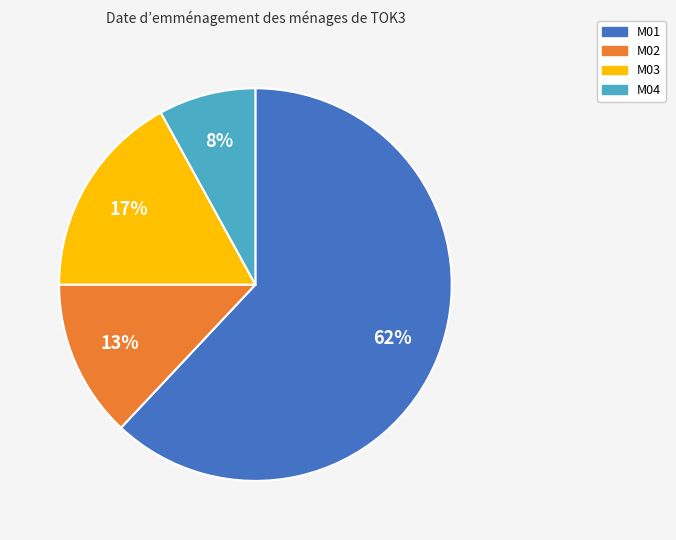

True or false: M02 accounts for 13% of the total.

True